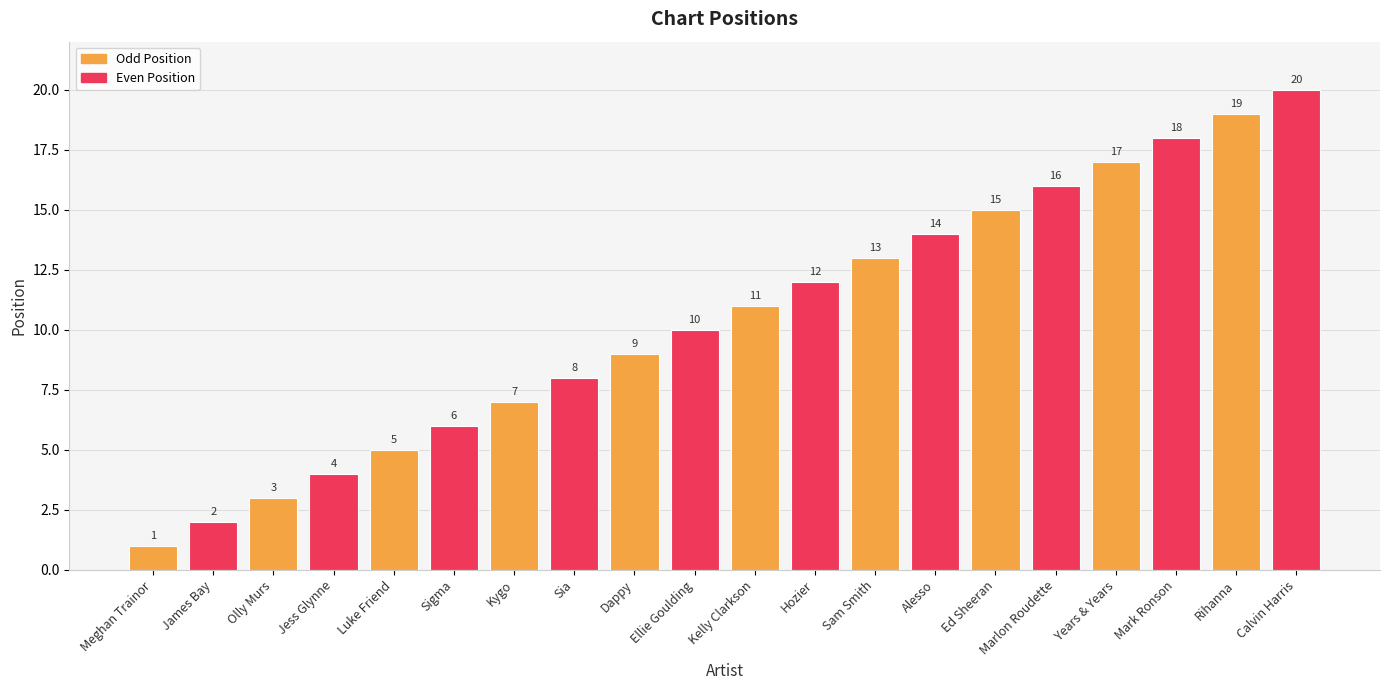

List the labels in order of value, largest first.

Calvin Harris, Rihanna, Mark Ronson, Years & Years, Marlon Roudette, Ed Sheeran, Alesso, Sam Smith, Hozier, Kelly Clarkson, Ellie Goulding, Dappy, Sia, Kygo, Sigma, Luke Friend, Jess Glynne, Olly Murs, James Bay, Meghan Trainor